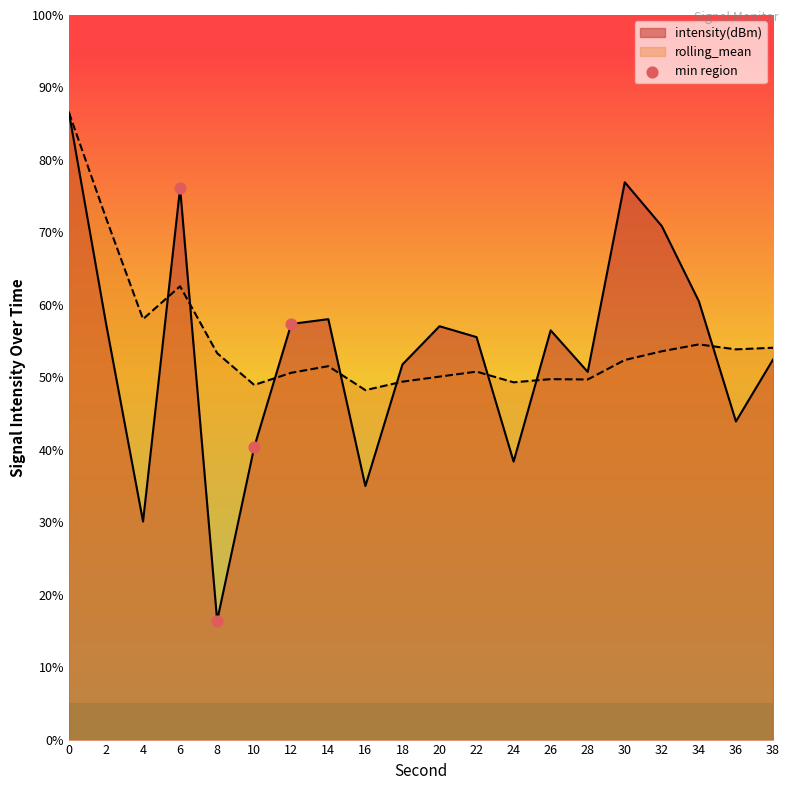

What is the spread (max minus min) of values at 14?

6.5